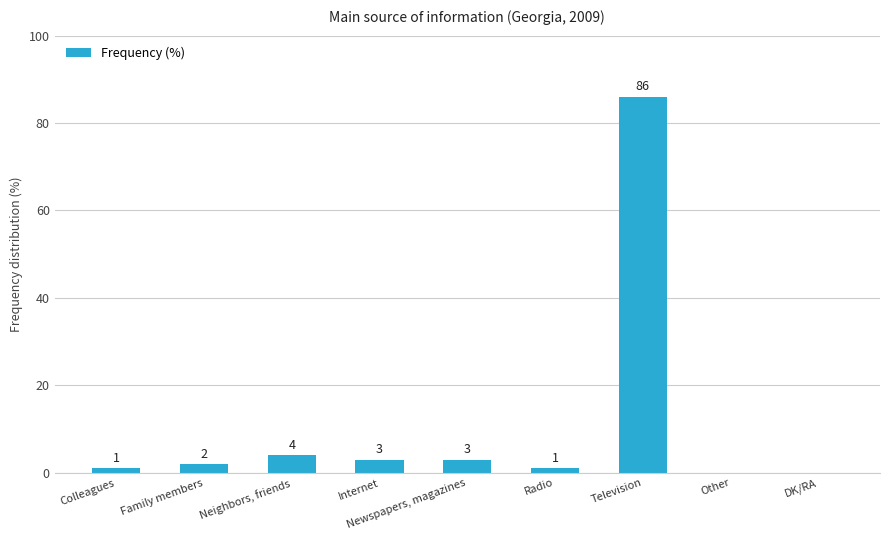

How many values are above zero?

7